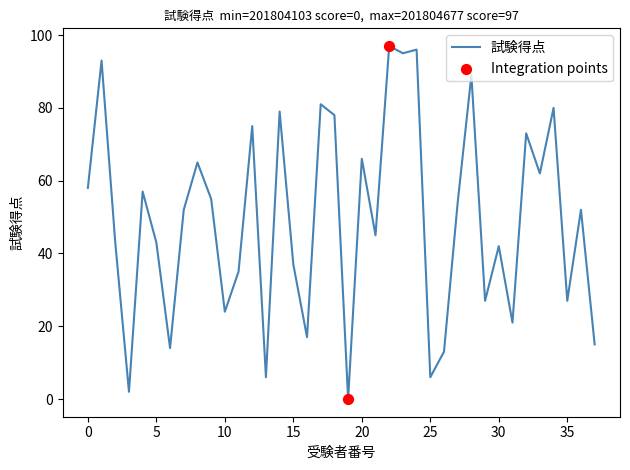

What is the maximum value shown in the chart?

97